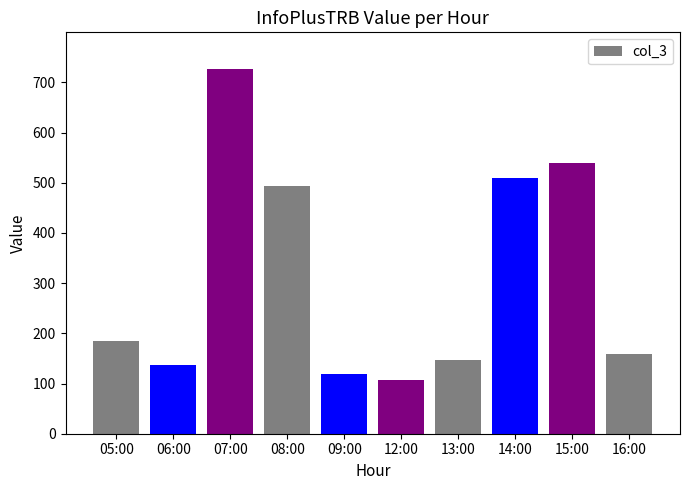

Is it true that the value at 13:00 is 225?

False